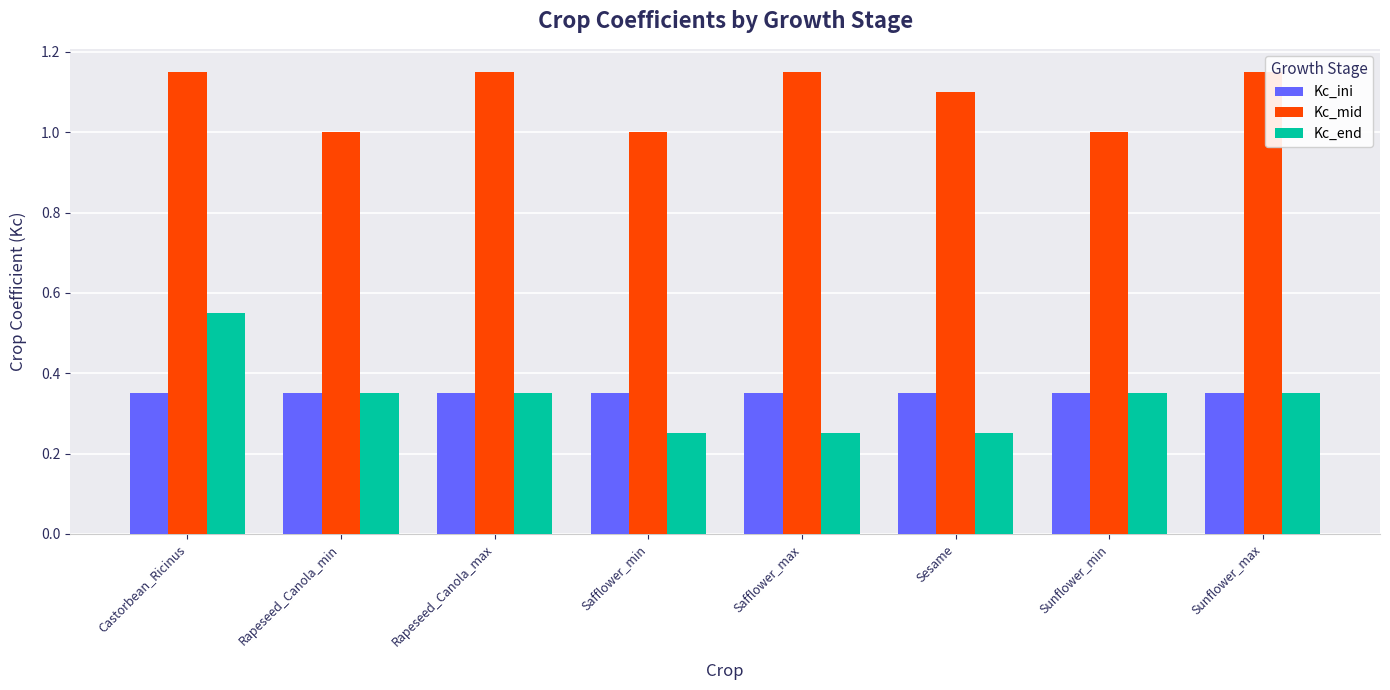

True or false: Kc_end has a value of 0.1 at Sesame.

False